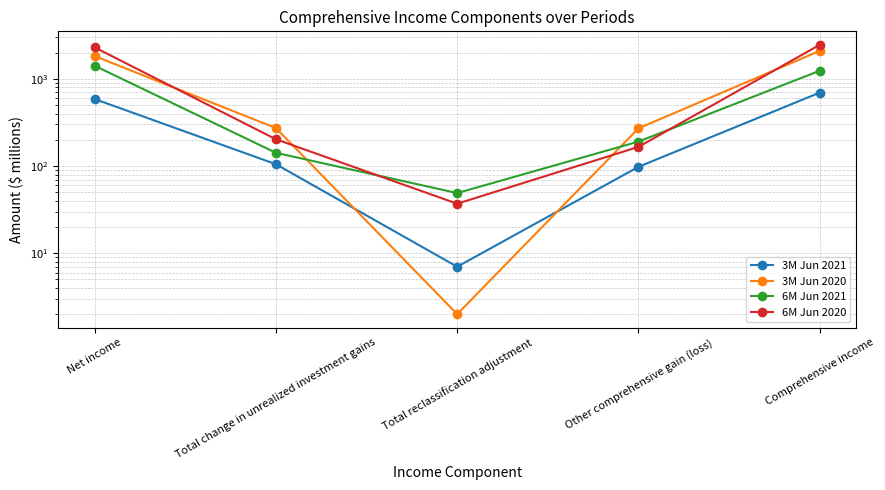

At which category does 6M Jun 2021 reach its first local valley?

Total reclassification adjustment